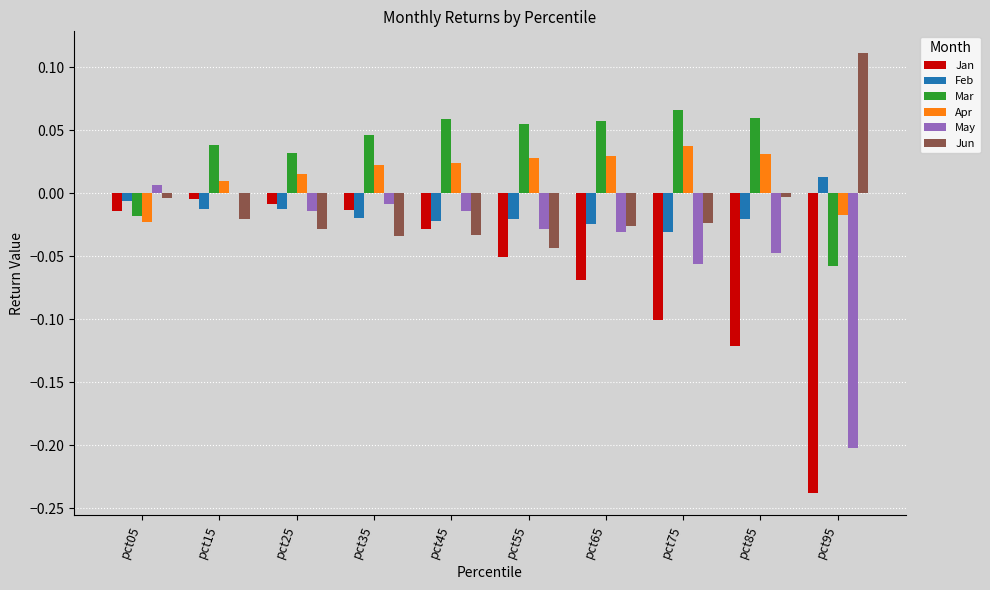

Which category has the highest value across all series?

pct95